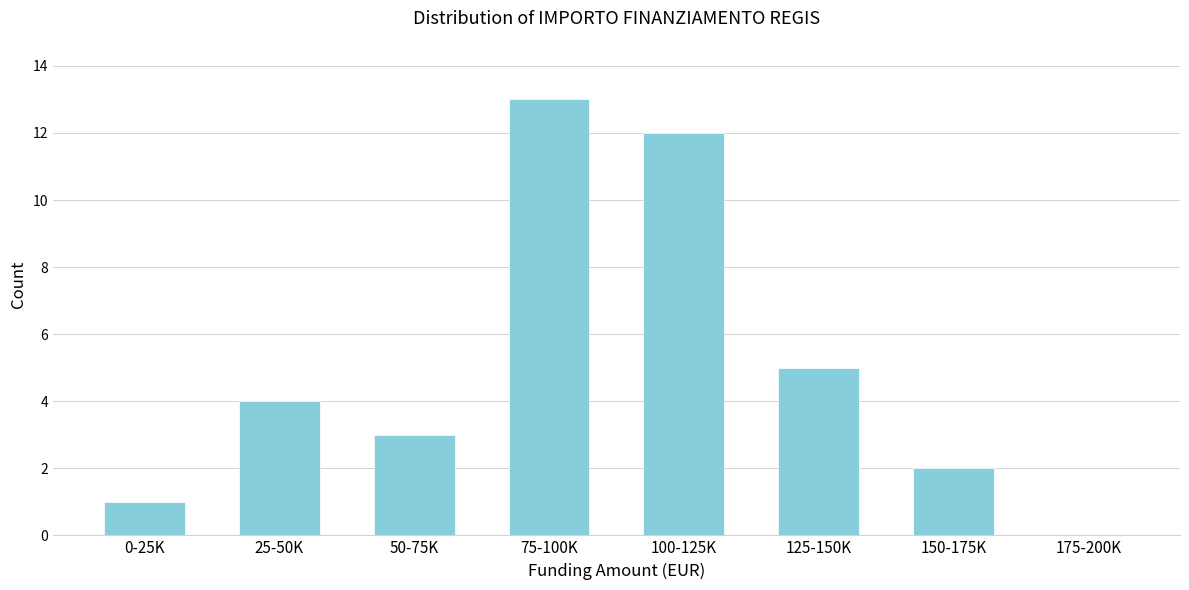

Reading right to left, what are all the values shown in this chart?

175-200K=0	150-175K=2	125-150K=5	100-125K=12	75-100K=13	50-75K=3	25-50K=4	0-25K=1